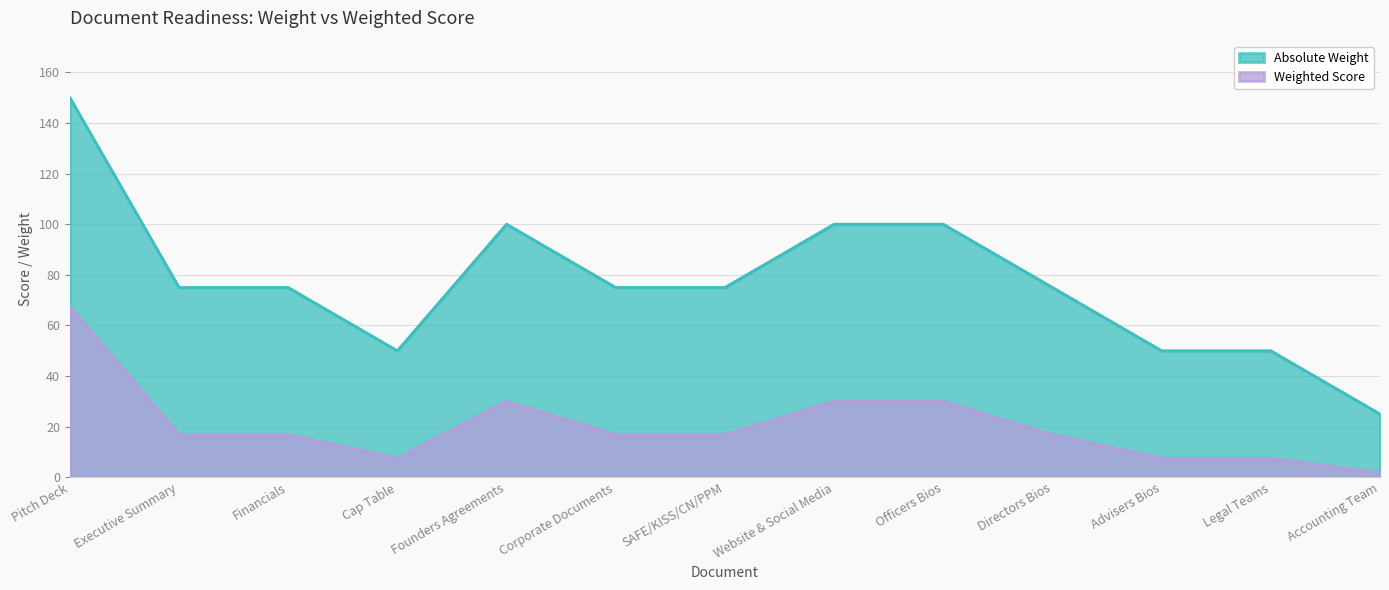

What is the label of the 4th point from the left?

Cap Table